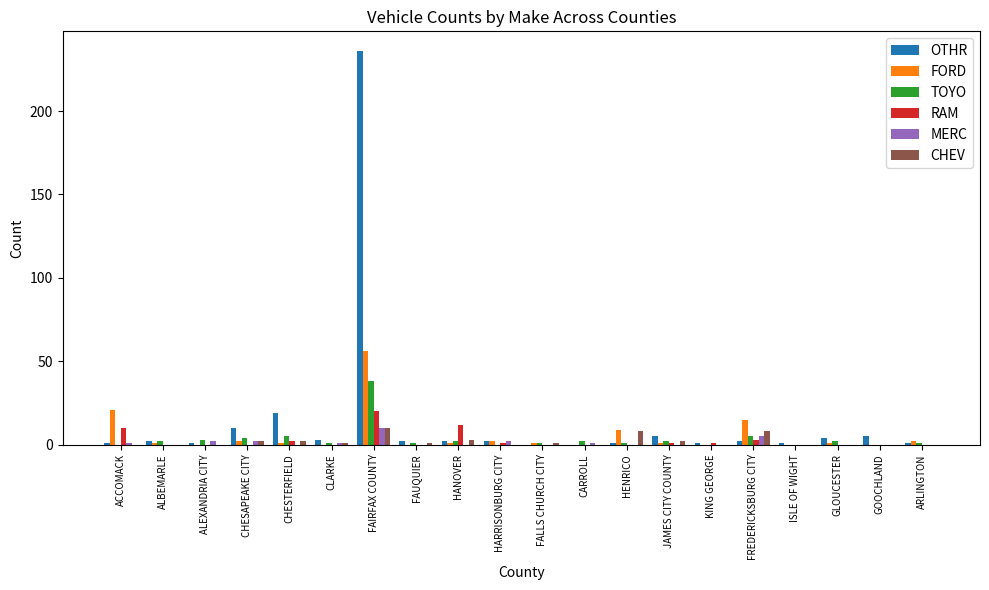

What is the sum of the MERC values at ACCOMACK and CARROLL?

2